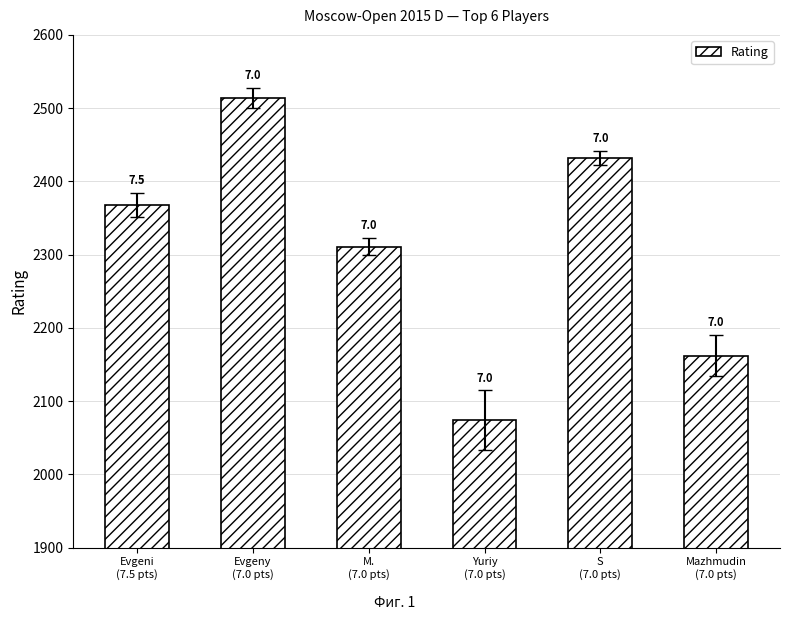

What is the change in value from Evgeni
(7.5 pts) to Evgeny
(7.0 pts)?

+146